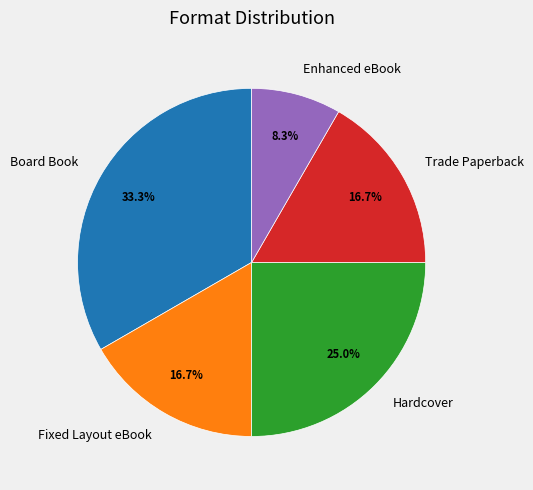

To the nearest percent, what portion does Trade Paperback represent?

17%